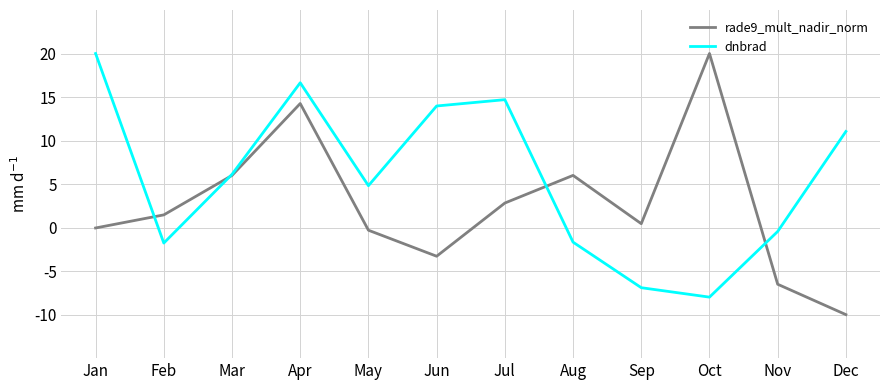

What is the difference between the second highest and minimum values in the rade9_mult_nadir_norm series?

24.3